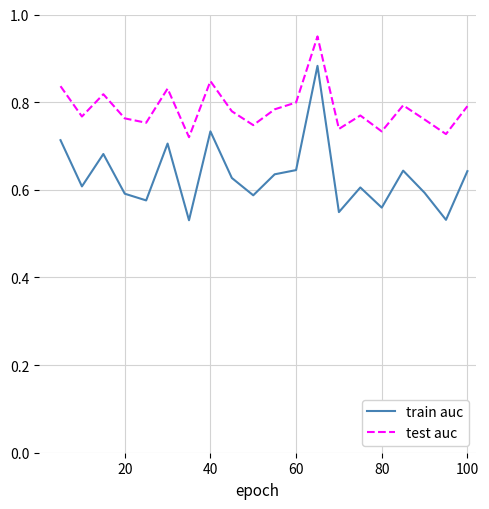

Rank the series by their maximum value, from highest to lowest.

test auc, train auc